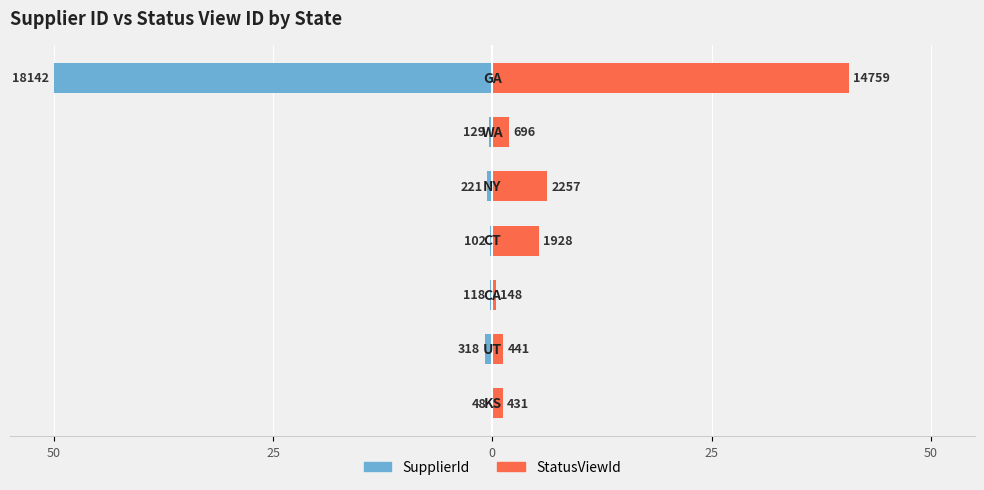

Which series has the largest total across all categories?

StatusViewId